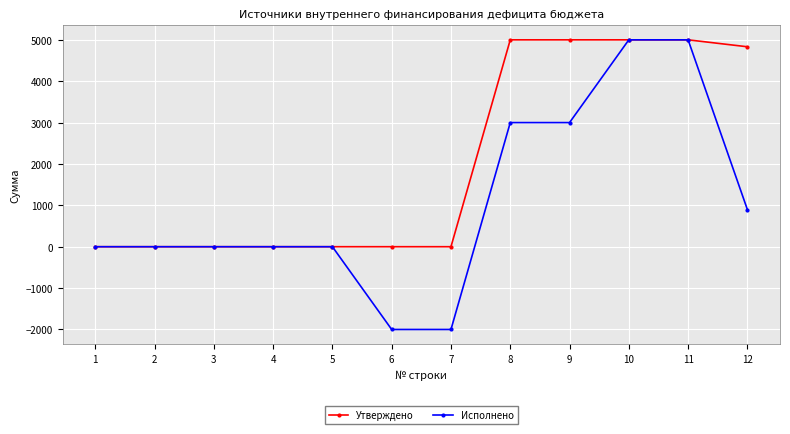

Is it true that Исполнено equals 0.0 at 2?

True